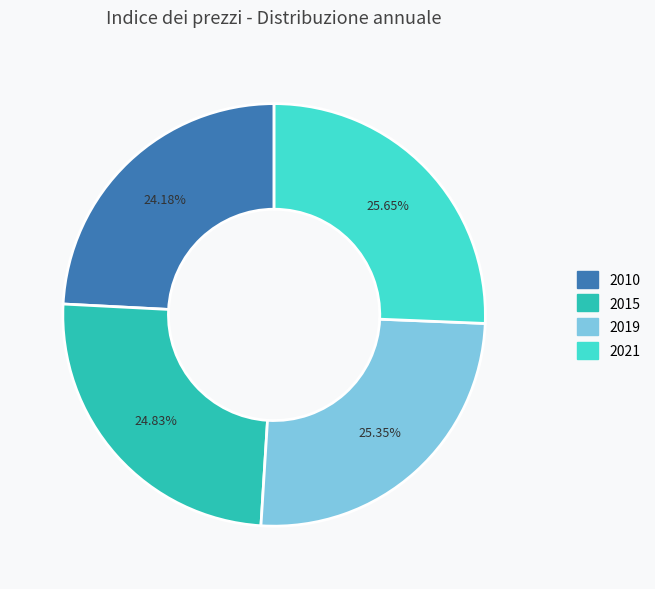

Is there a majority slice in this chart?

No